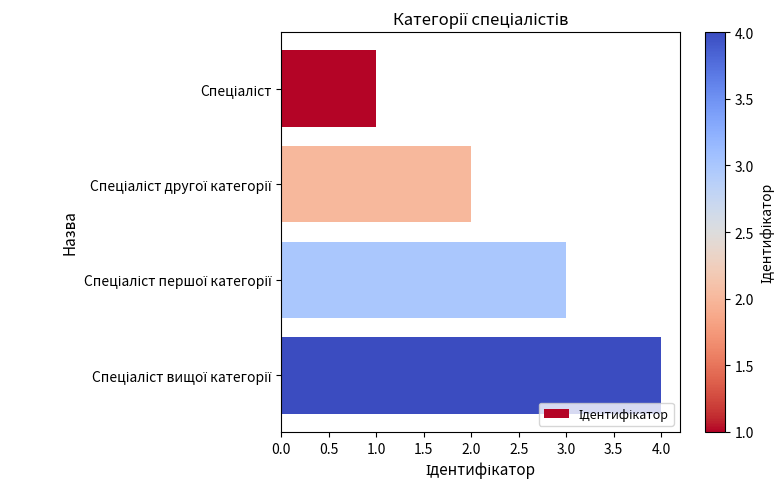

What is the greatest value displayed?

4